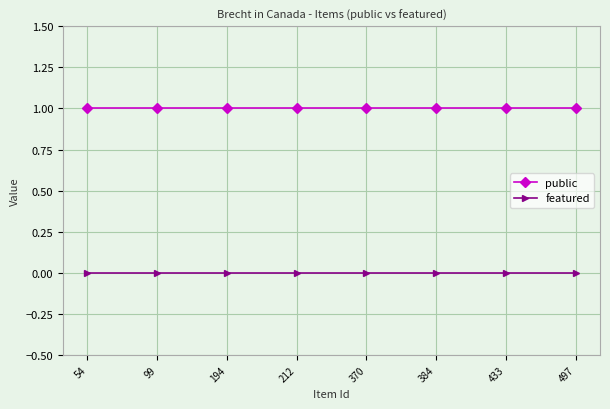

What is the value of the public point at the 7th from the left?

1